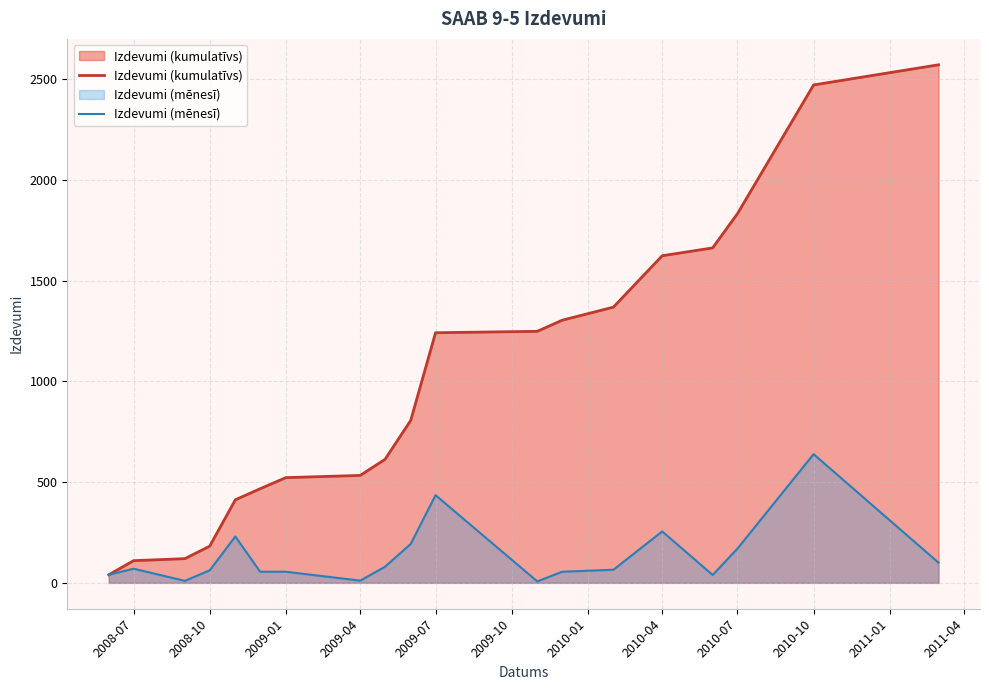

What is the average value of the Izdevumi (mēnesī) series?

135.3